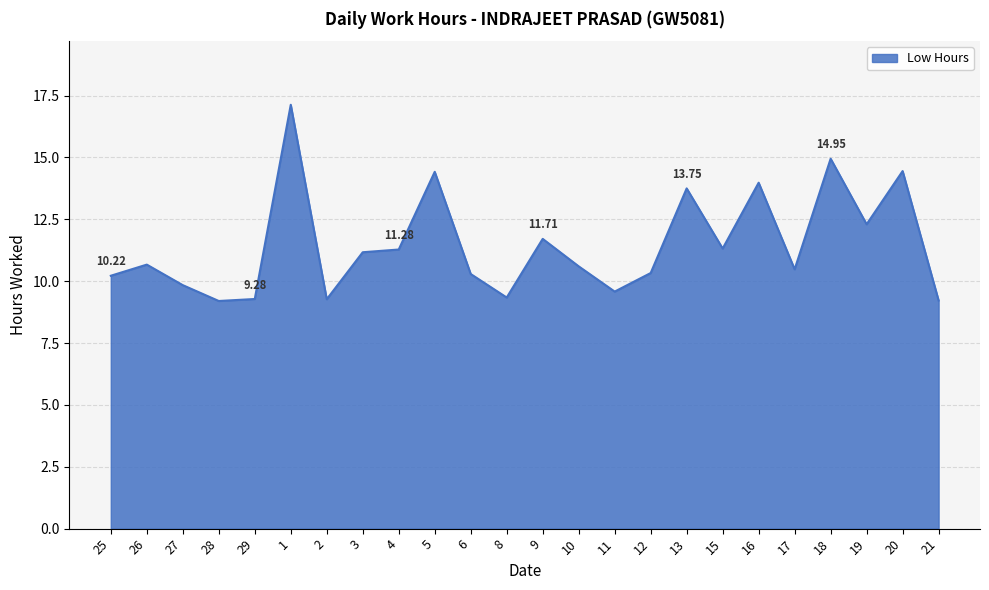

What is the change in value from 25 to 6?

+0.1